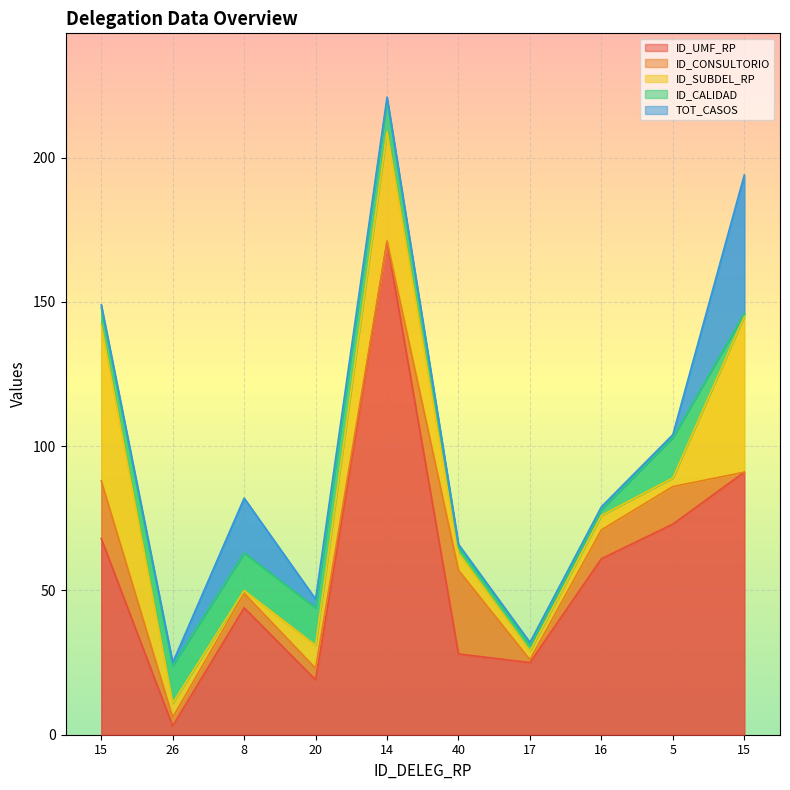

What is the difference between the ID_CONSULTORIO values at 26 and 20?

1